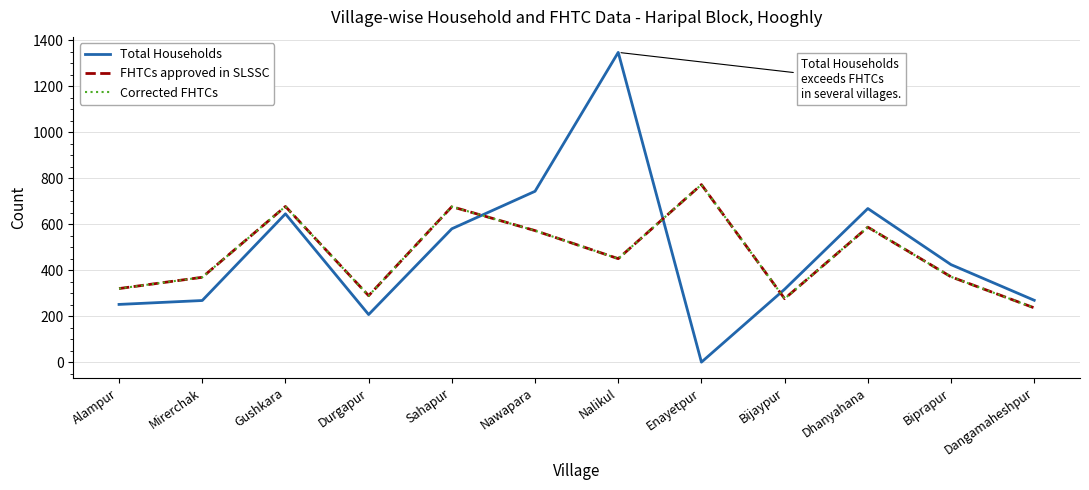

Does the chart have visible grid lines?

Yes